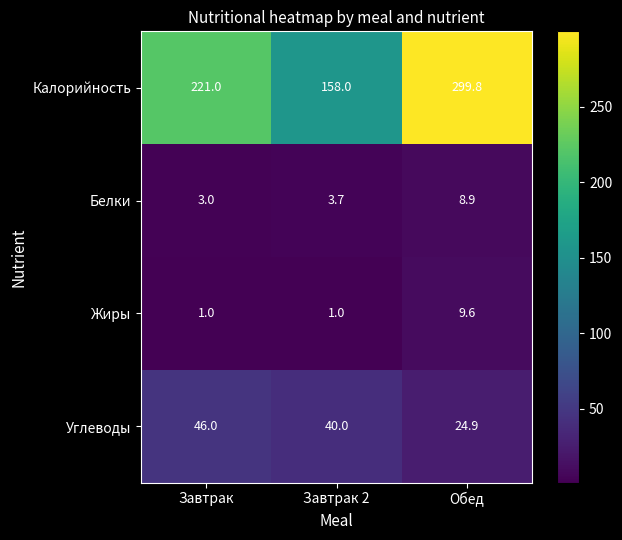

What is the total value across all series at Обед?

343.2